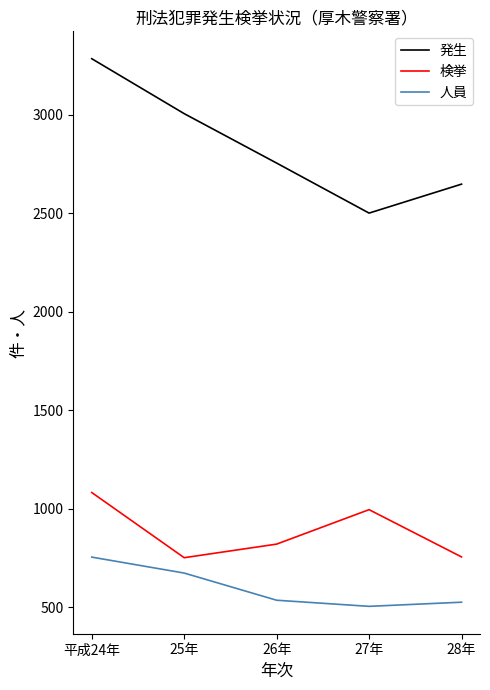

At which category is the sum across all series the highest?

平成24年